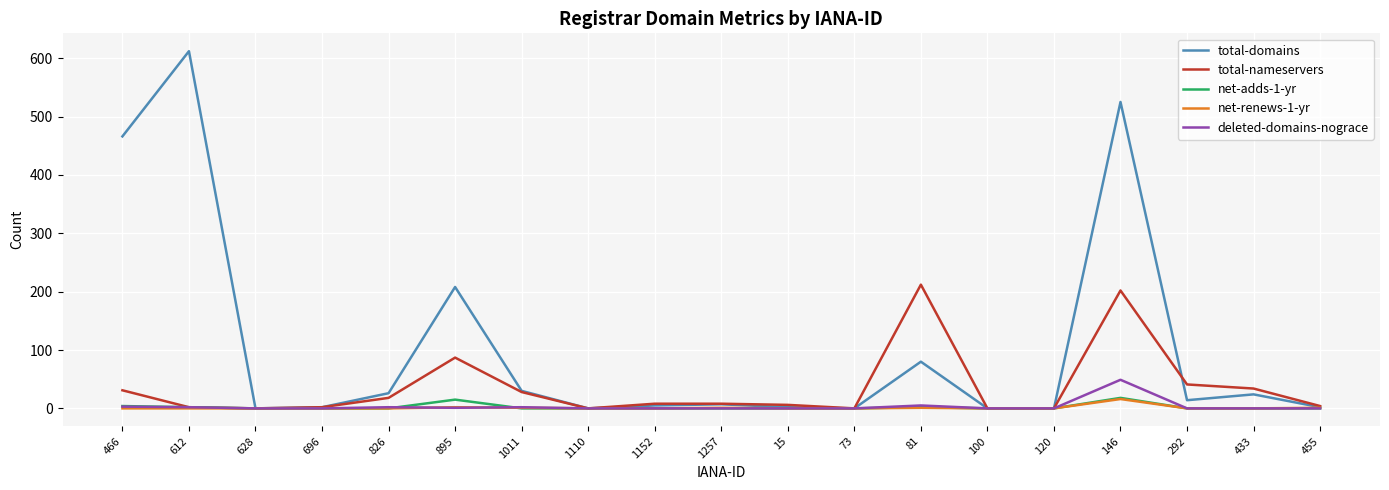

Which series has the largest range (max minus min)?

total-domains